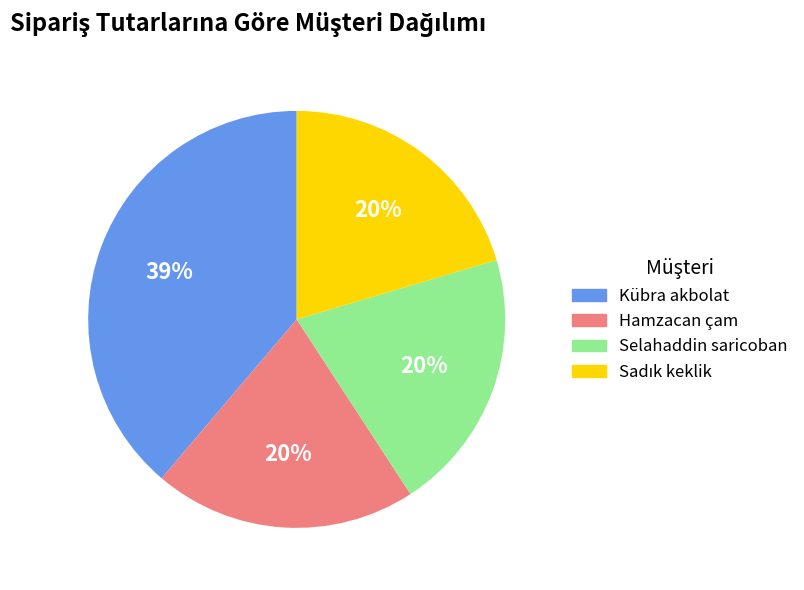

Approximately how many times larger is the value at Hamzacan çam compared to Selahaddin saricoban?

1.0